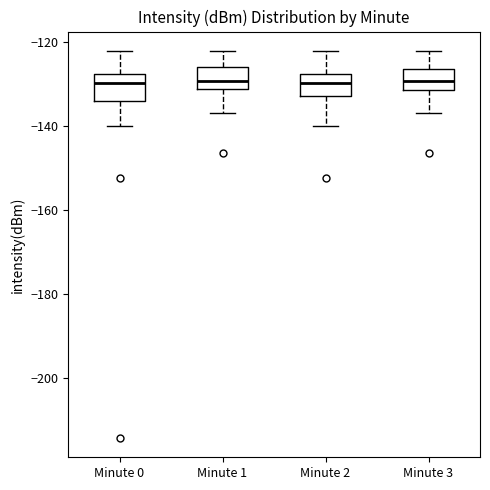

Reading left to right, read every box against the y-axis: the position of its median line, the range the box covers, and the ends of its whiskers. The values are not printed on the chart, so give them approximately, as read against the axis.

Minute 0: median -130, box -134 to -128, whiskers -140 to -122
Minute 1: median -130, box -132 to -126, whiskers -136 to -122
Minute 2: median -130, box -132 to -128, whiskers -140 to -122
Minute 3: median -130, box -132 to -126, whiskers -136 to -122